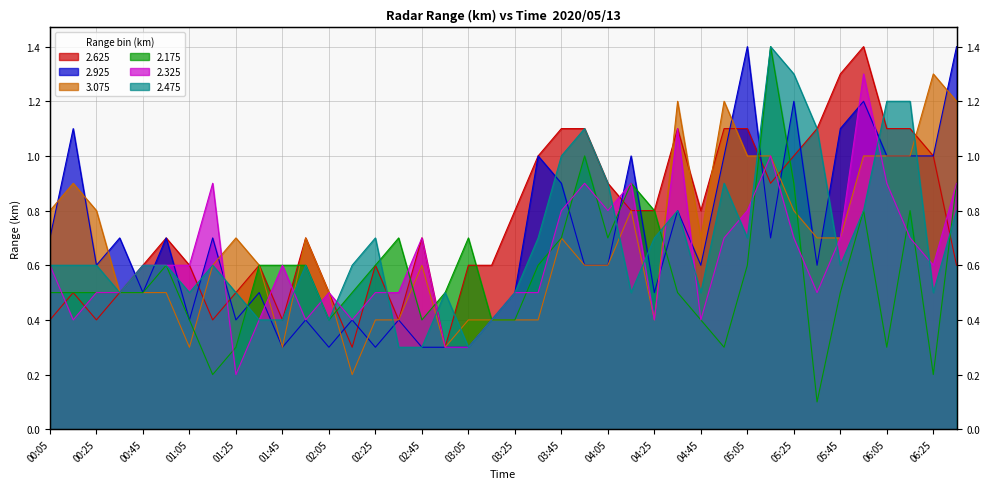

In 3.075, how many points are higher than both neighbors (excluding endpoints)?

9